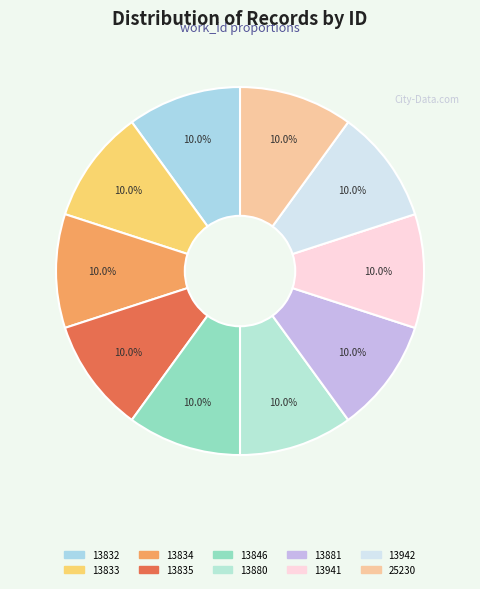

Does 13881 account for over 50% of the chart?

No